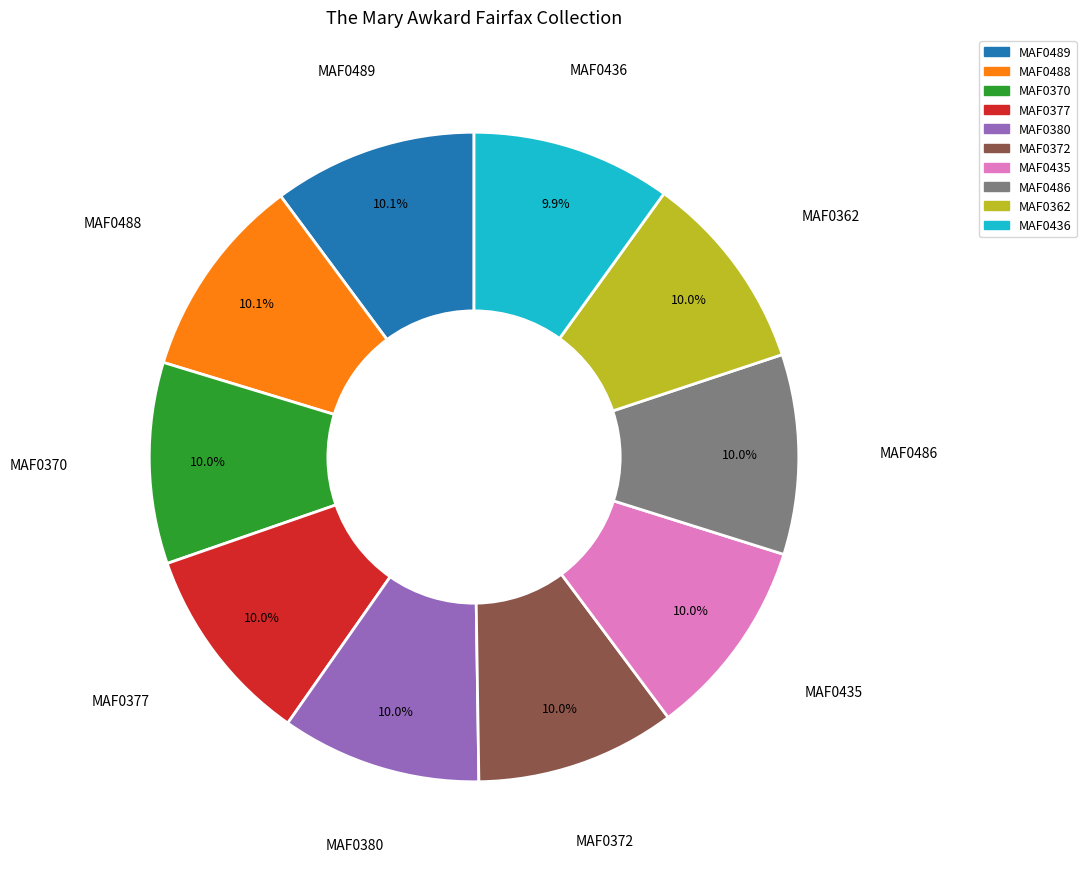

How many slices are in this pie chart?

10